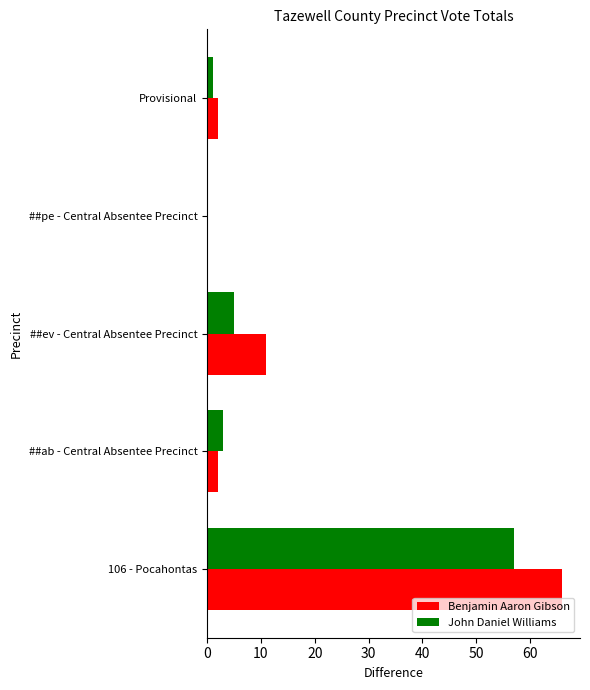

Which category has the highest value in the John Daniel Williams series?

106 - Pocahontas